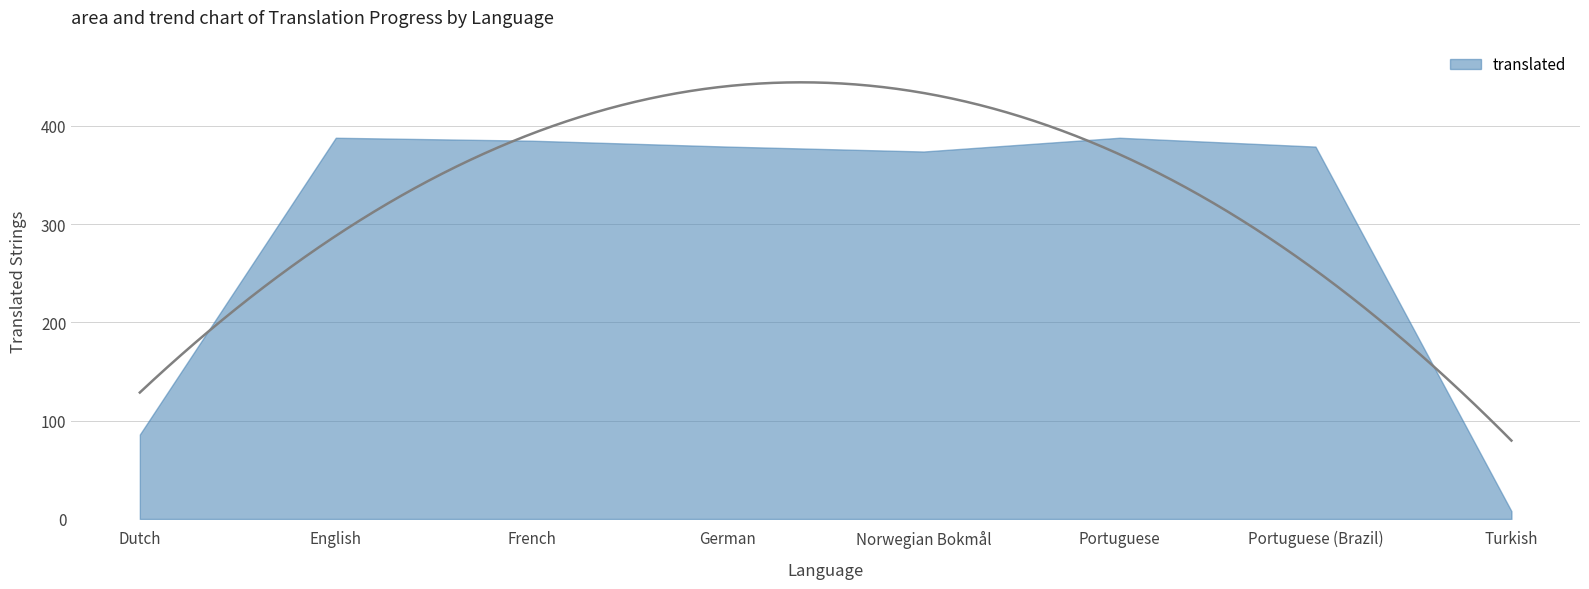

Is it true that the value at Portuguese is 388?

True